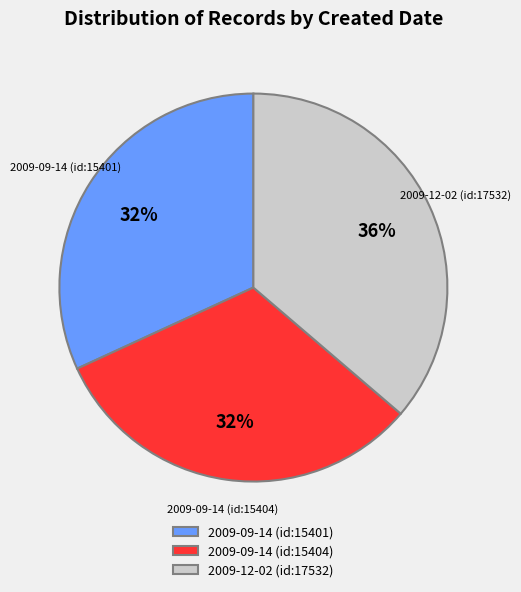

Which slice is the largest?

2009-12-02 (id:17532)